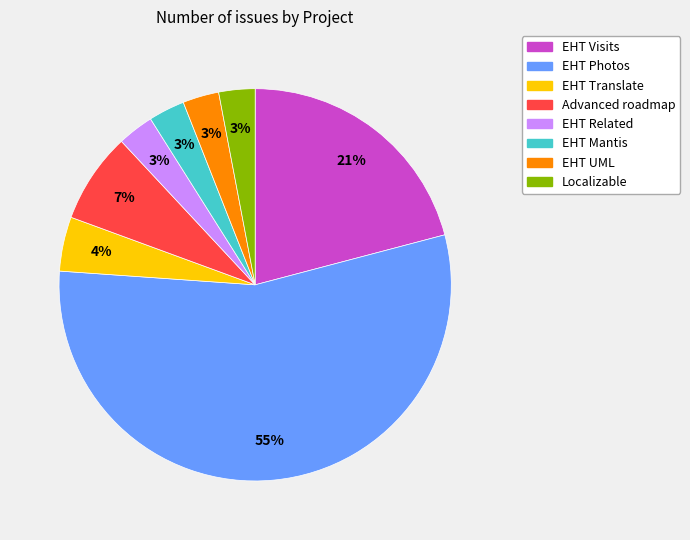

To the nearest percent, what is the average slice percentage?

12%